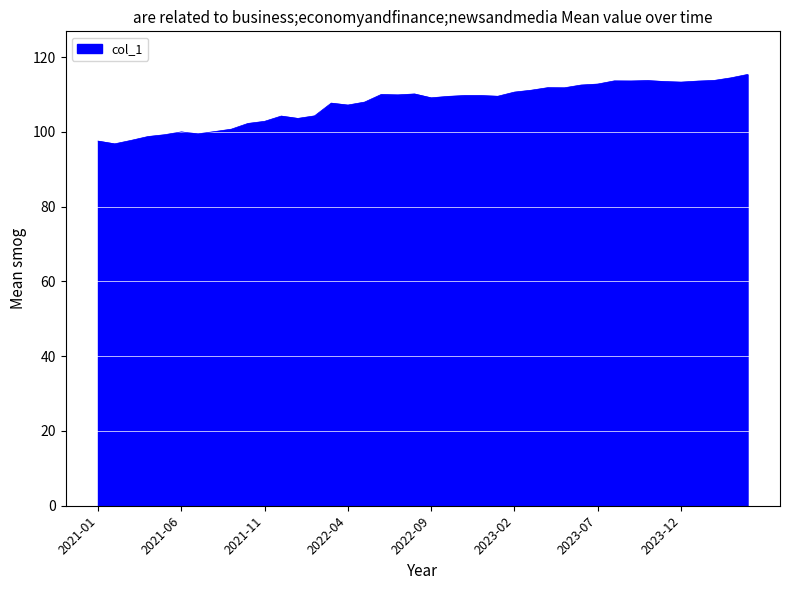

How many lines are shown in the chart?

1